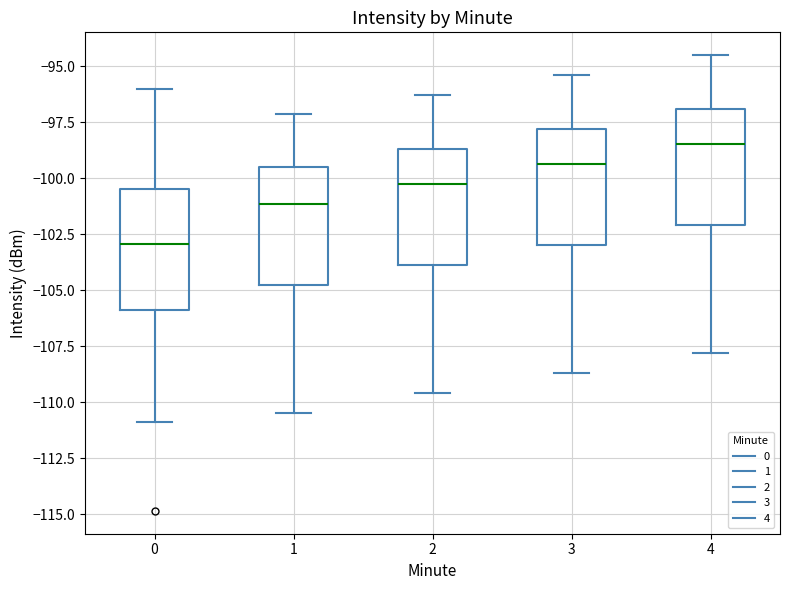

Reading left to right, transcribe this box plot: for each box, give where its median line is, the range the box spans, and where its two whiskers end, as read against the y-axis. The values are not printed on the chart, so give them approximately, as read against the axis.

0: median -103.0, box -106.0 to -100.5, whiskers -111.0 to -96.0
1: median -101.0, box -105.0 to -99.5, whiskers -110.5 to -97.0
2: median -100.0, box -104.0 to -98.5, whiskers -109.5 to -96.5
3: median -99.5, box -103.0 to -98.0, whiskers -108.5 to -95.5
4: median -98.5, box -102.0 to -97.0, whiskers -108.0 to -94.5